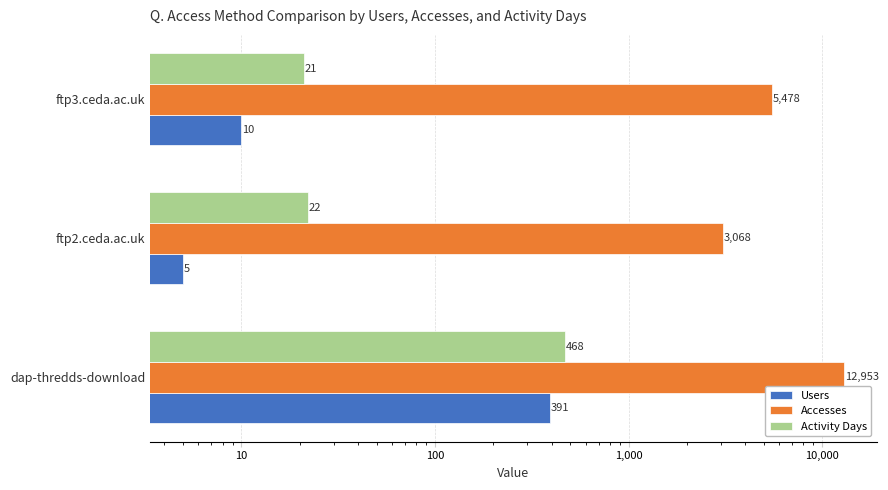

At how many categories does at least one series exceed 7860?

1